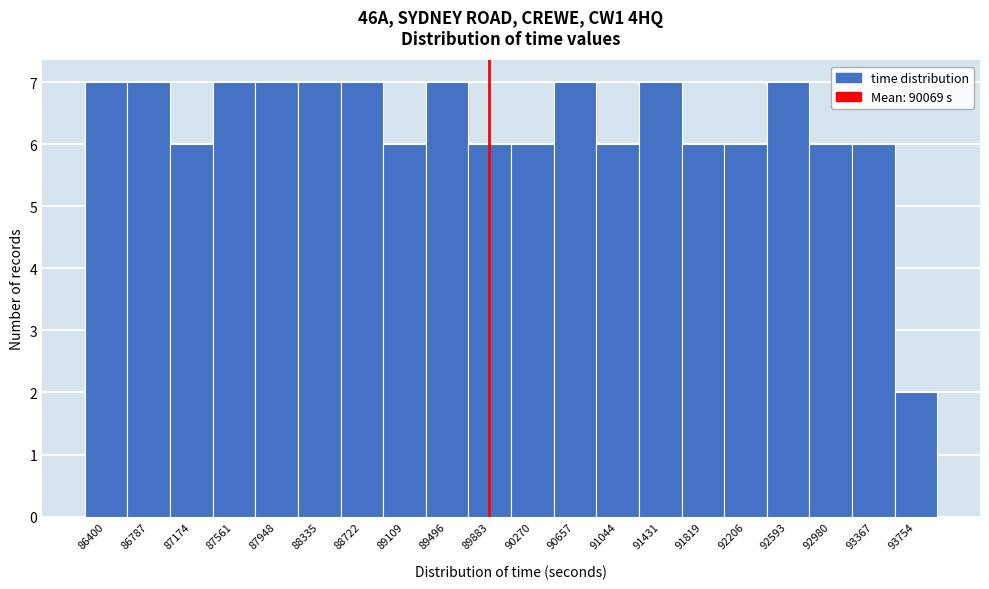

Reading left to right, list all the values displayed in this chart.

86400=7	86787=7	87174=6	87561=7	87948=7	88335=7	88722=7	89109=6	89496=7	89883=6	90270=6	90657=7	91044=6	91431=7	91819=6	92206=6	92593=7	92980=6	93367=6	93754=2